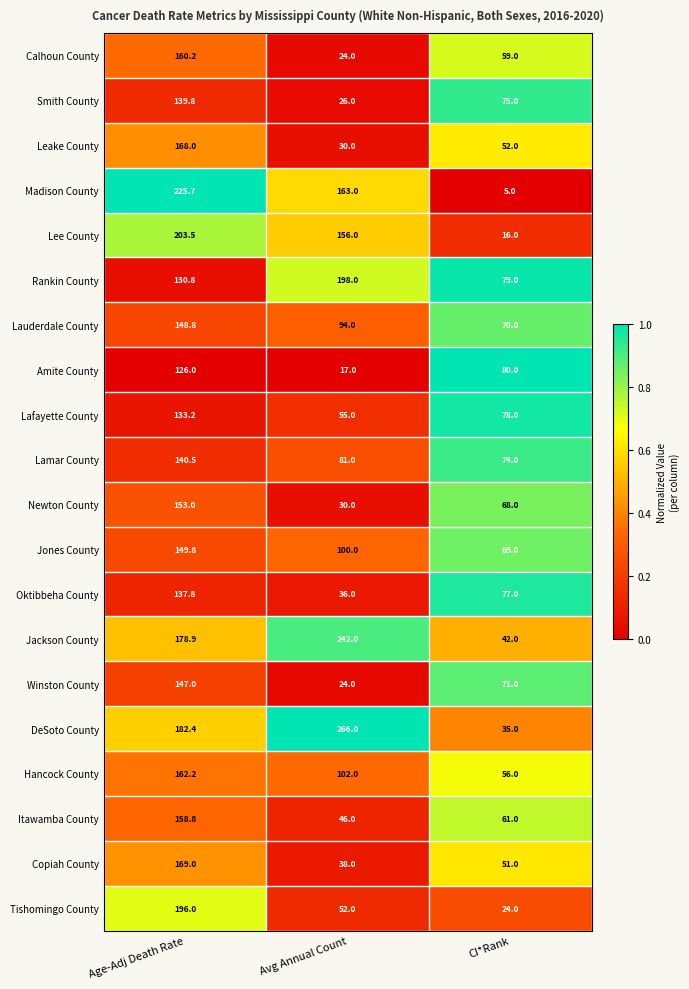

Read the DeSoto County value at Avg Annual Count.

266.0